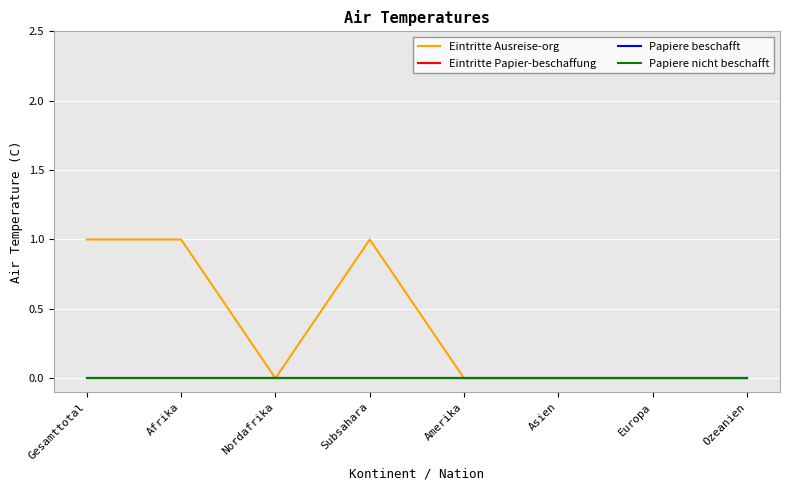

At which label is Eintritte Ausreise-org closest to 0?

Nordafrika